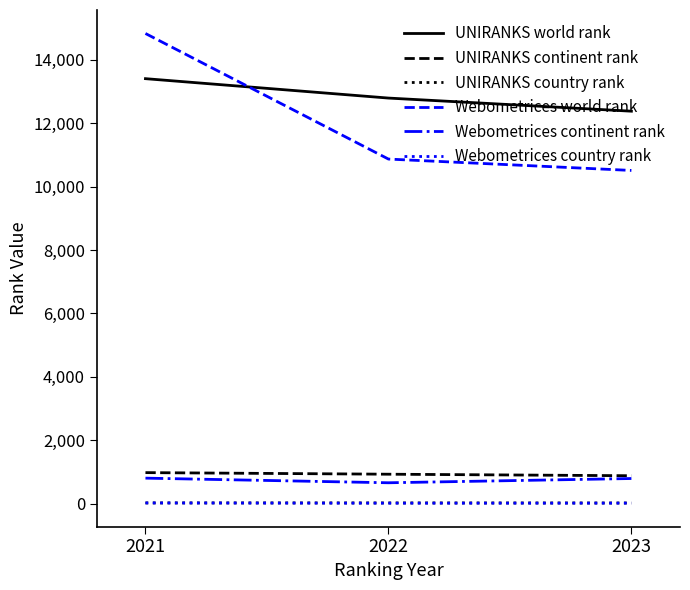

Which series has the largest total across all categories?

UNIRANKS world rank